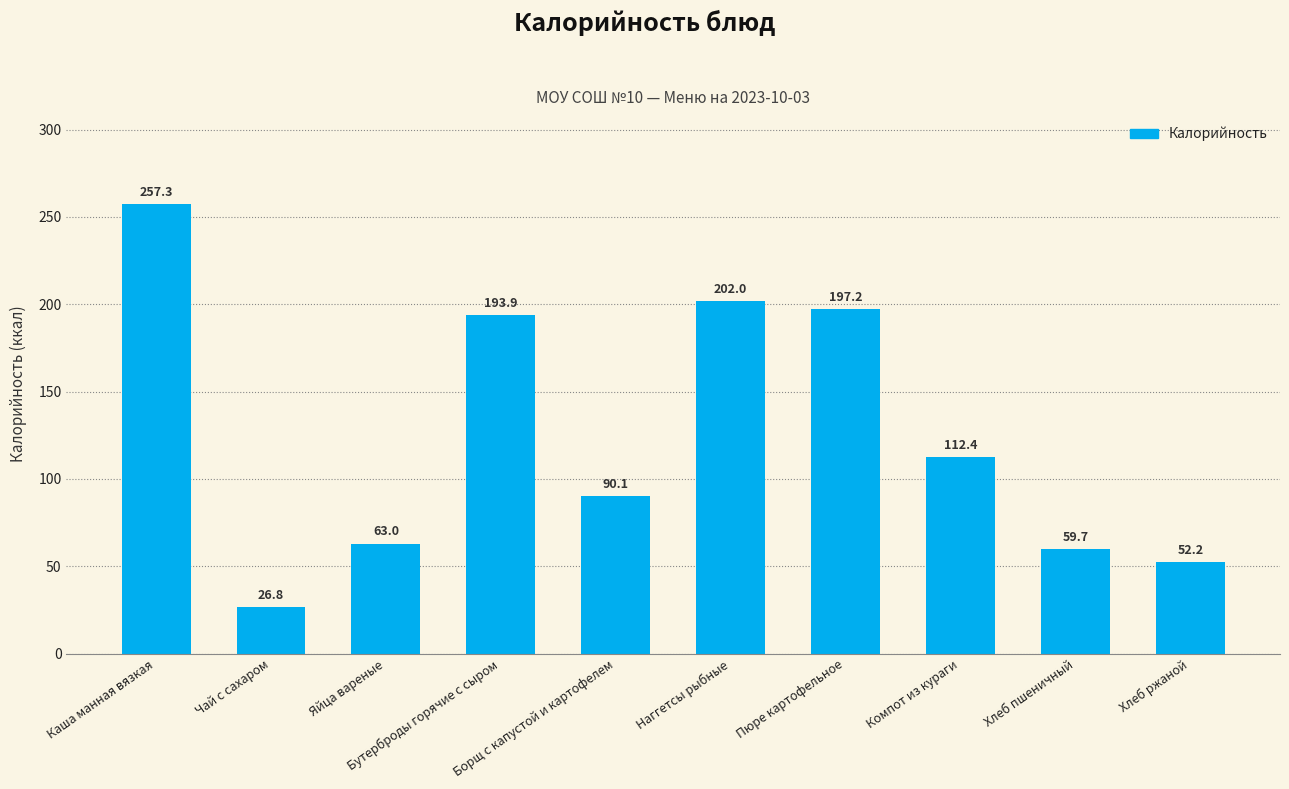

Between Бутерброды горячие с сыром and Наггетсы рыбные, which is larger?

Наггетсы рыбные